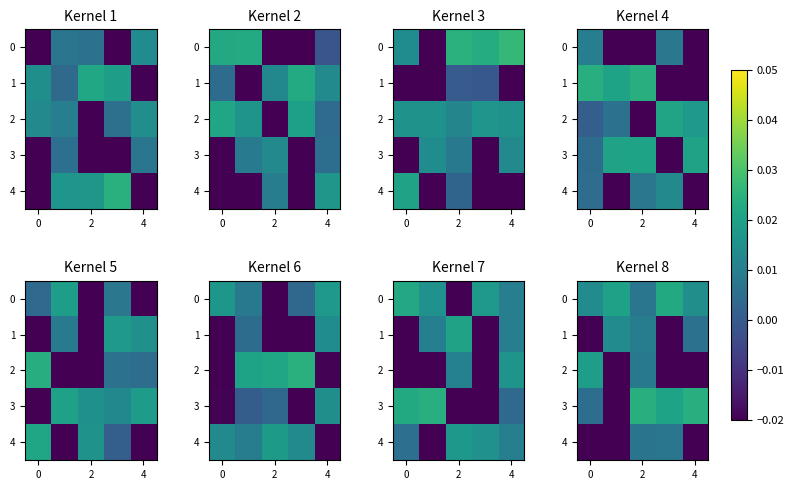

Between 4 and 2, which is larger?

4